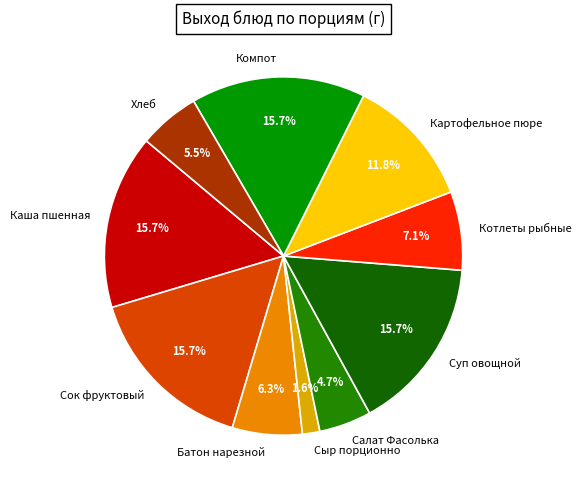

To the nearest percent, what portion does Салат Фасолька represent?

5%